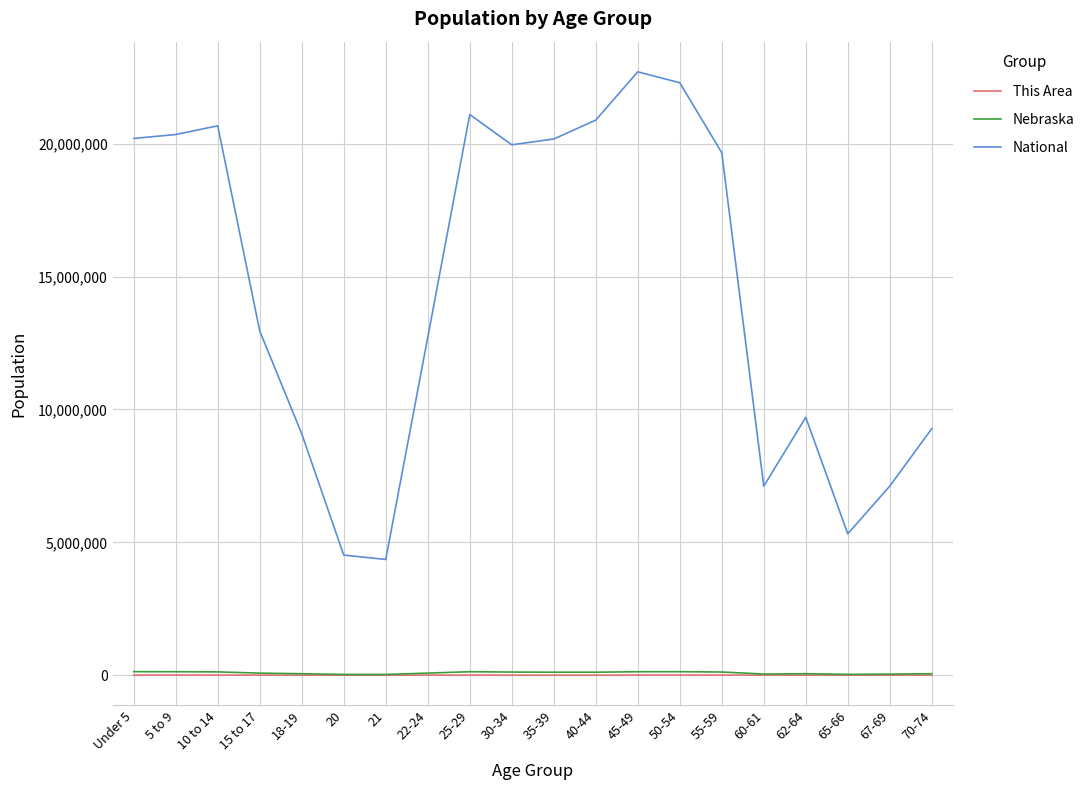

What is the difference between the maximum and minimum values in the National series?

18354297